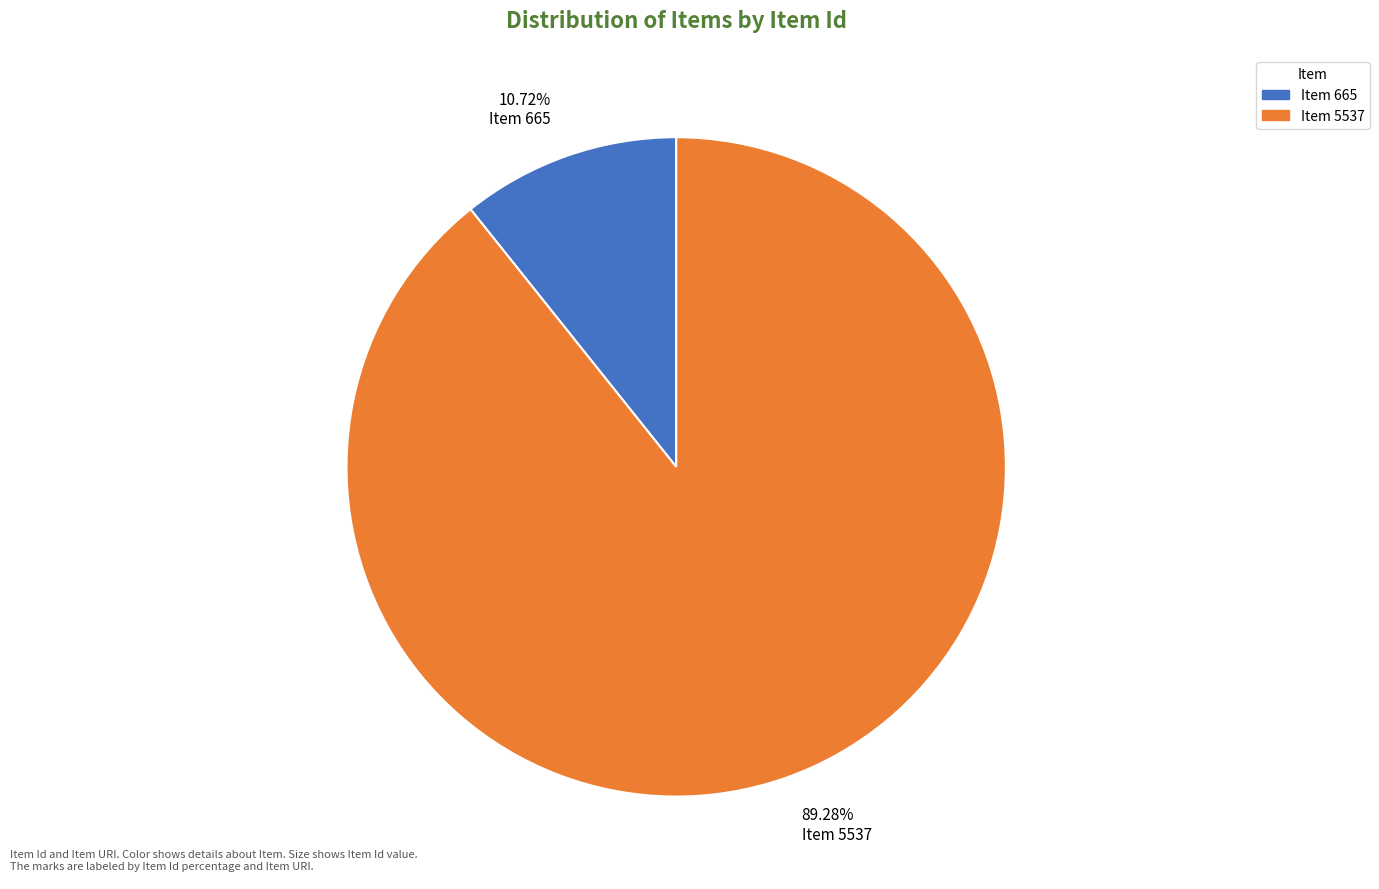

Count the number of slices in the pie.

2